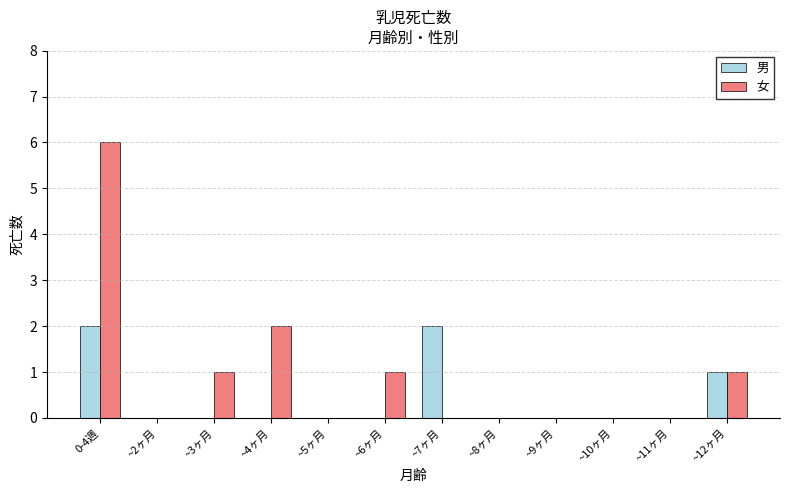

At which category is the sum across all series the highest?

0-4週